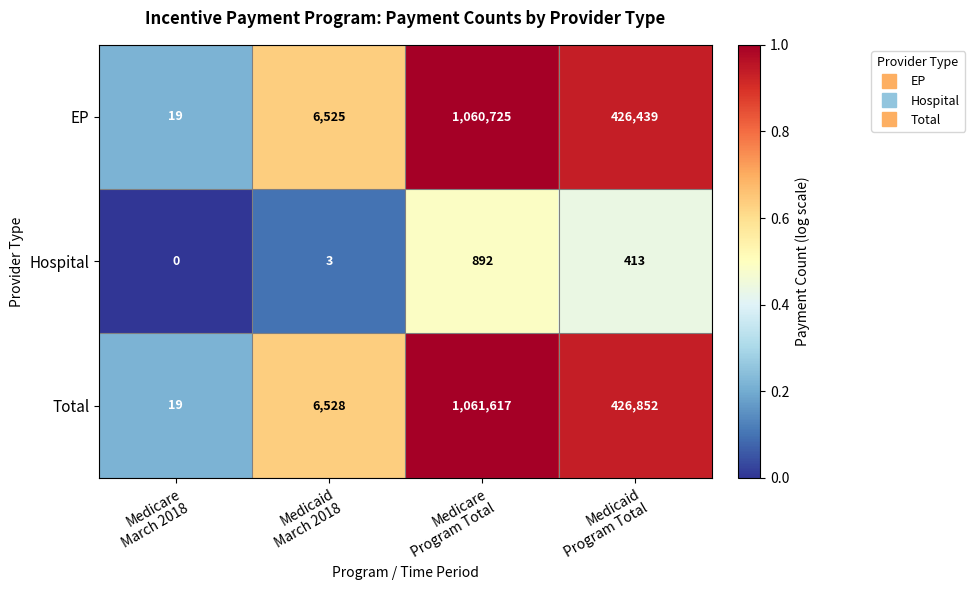

Which series has the widest spread of values?

Total